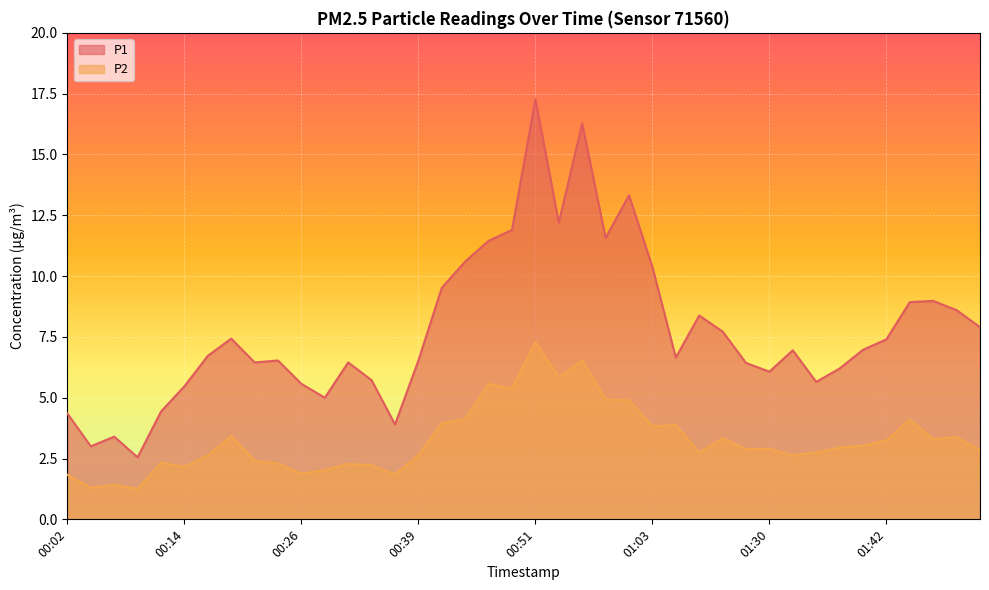

Is it true that P1 equals 6.5 at 00:21?

True